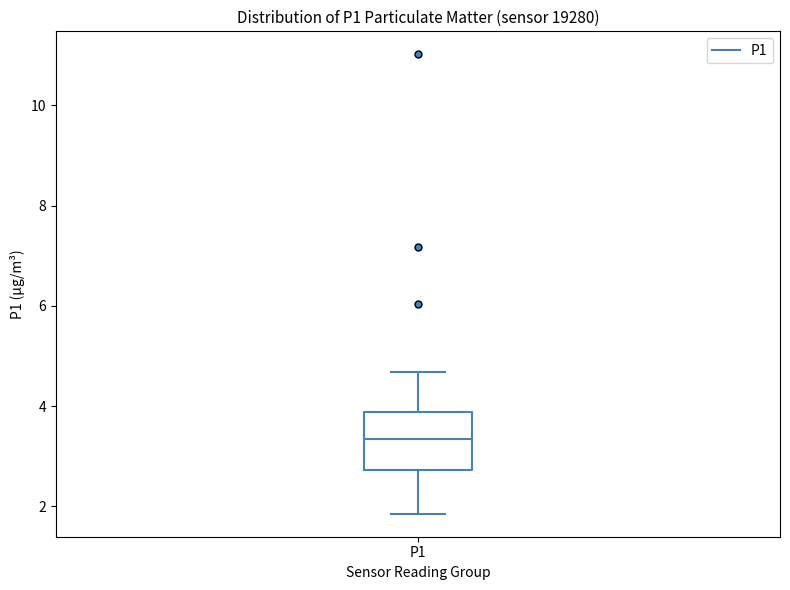

Read this box plot against the y-axis: the position of the median line, the range covered by the box, and the ends of both whiskers. The values are not printed on the chart, so give them approximately, as read against the axis.

median 3.4, box 2.8 to 3.8, whiskers 1.8 to 4.6